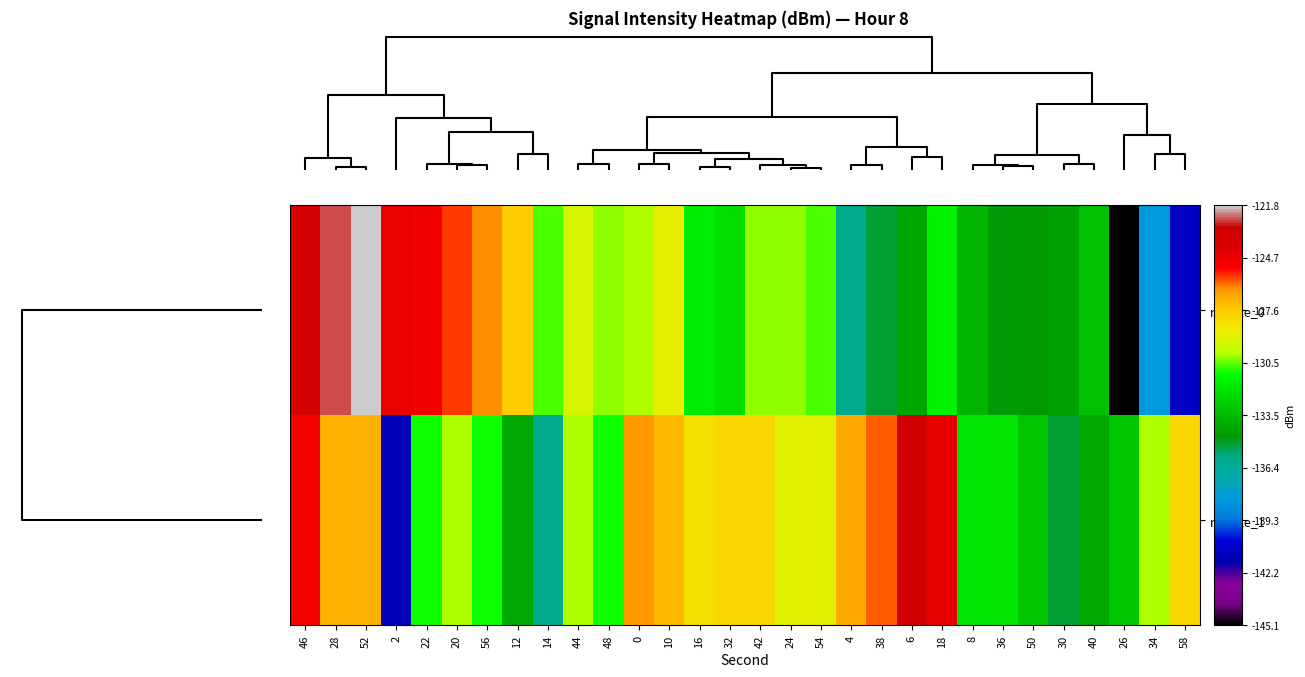

What is the smallest value displayed?

-145.1